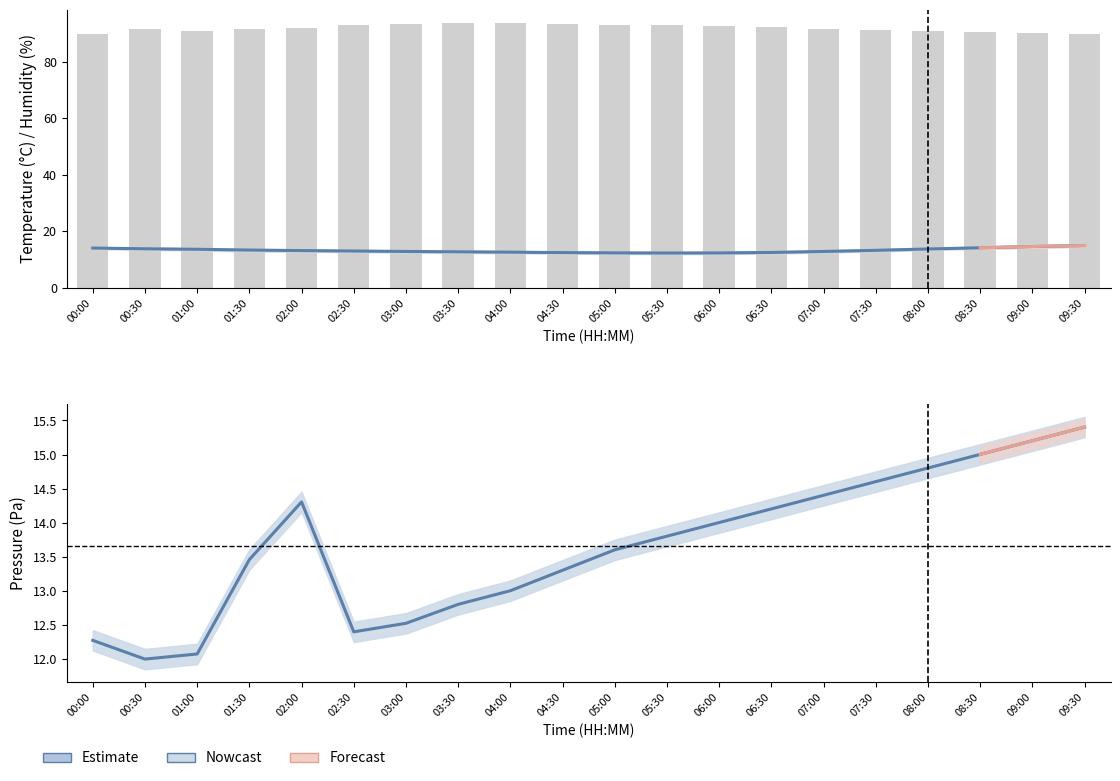

At which label does pressure reach its minimum?

00:30